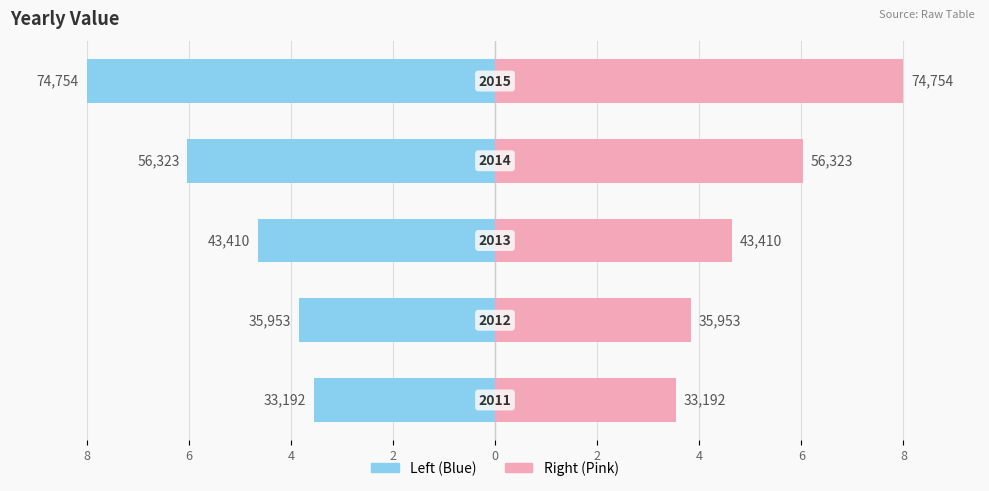

How many values in the value (right) series exceed 4?

3